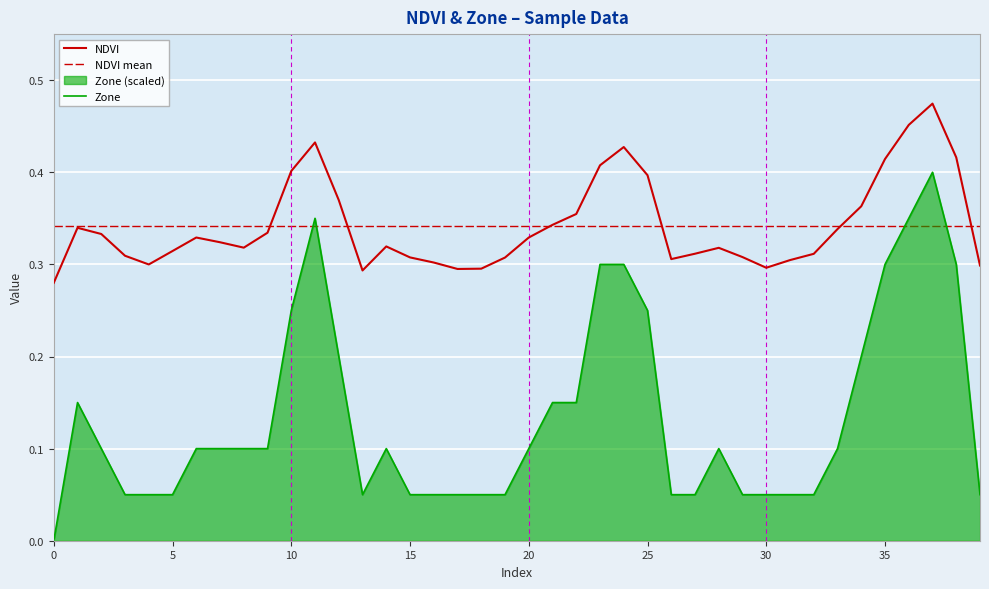

Reading left to right, transcribe all the data shown in this chart.

NDVI: 0.3	0.3	0.3	0.3	0.3	0.3	0.3	0.3	0.3	0.3	0.4	0.4	0.4	0.3	0.3	0.3	0.3	0.3	0.3	0.3	0.3	0.3	0.4	0.4	0.4	0.4	0.3	0.3	0.3	0.3	0.3	0.3	0.3	0.3	0.4	0.4	0.5	0.5	0.4	0.3
Zone: 0.0	0.2	0.1	0.1	0.1	0.1	0.1	0.1	0.1	0.1	0.2	0.4	0.2	0.1	0.1	0.1	0.1	0.1	0.1	0.1	0.1	0.2	0.2	0.3	0.3	0.2	0.1	0.1	0.1	0.1	0.1	0.1	0.1	0.1	0.2	0.3	0.4	0.4	0.3	0.1